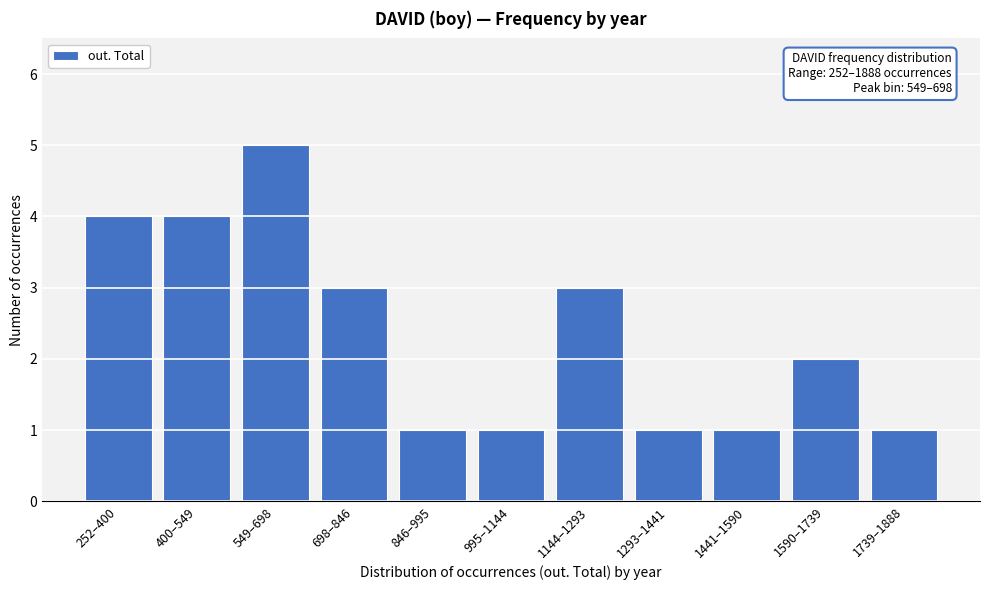

Reading left to right, transcribe all the data shown in this chart.

4	4	5	3	1	1	3	1	1	2	1